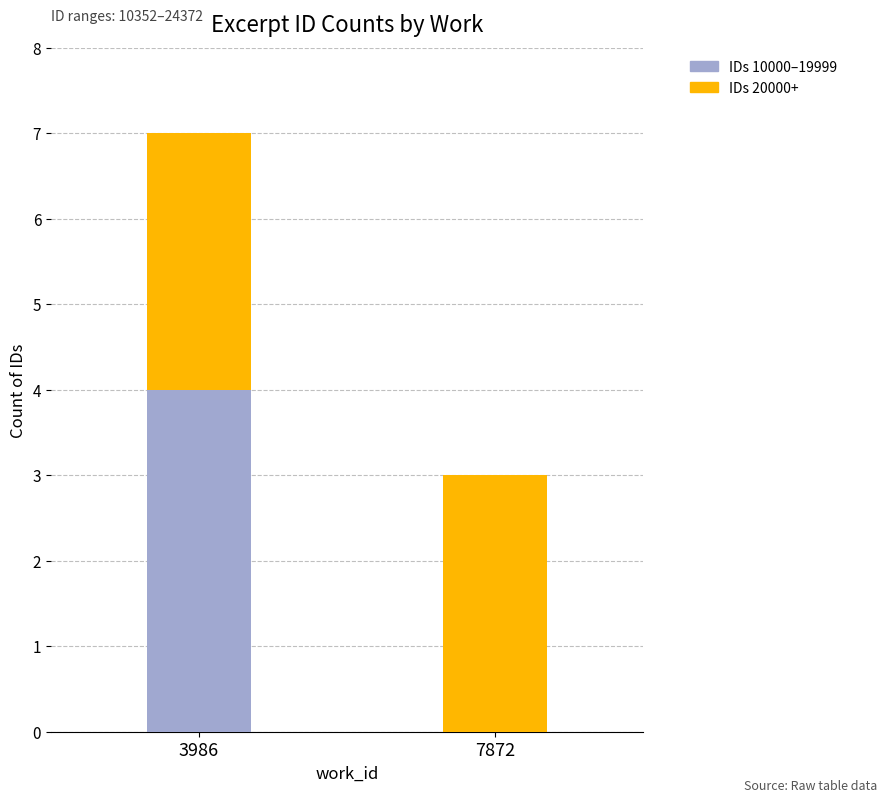

At which label does IDs 10000–19999 reach its peak?

3986